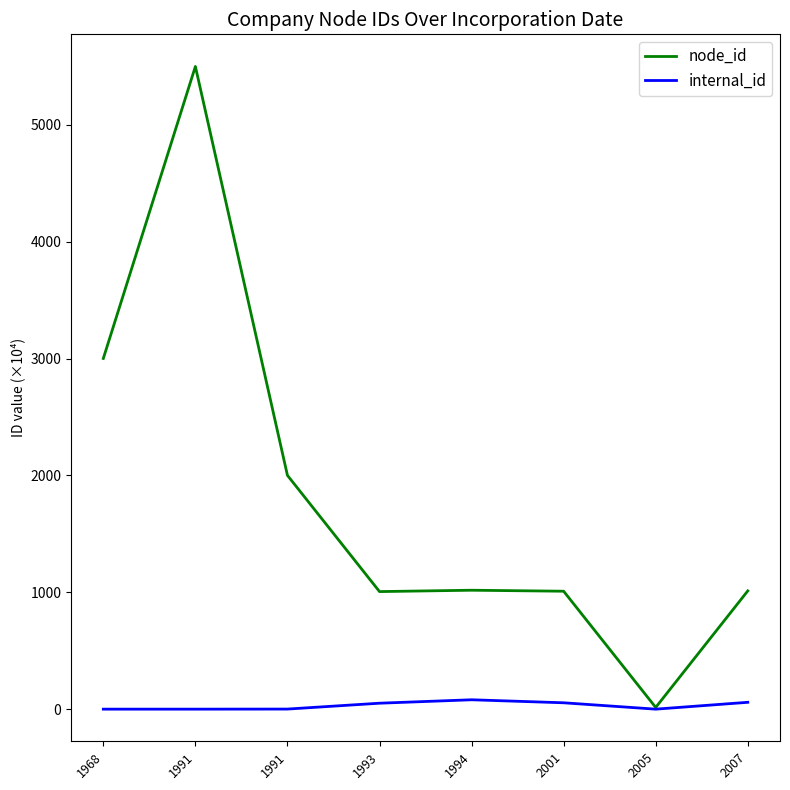

True or false: internal_id and node_id cross at least once.

False